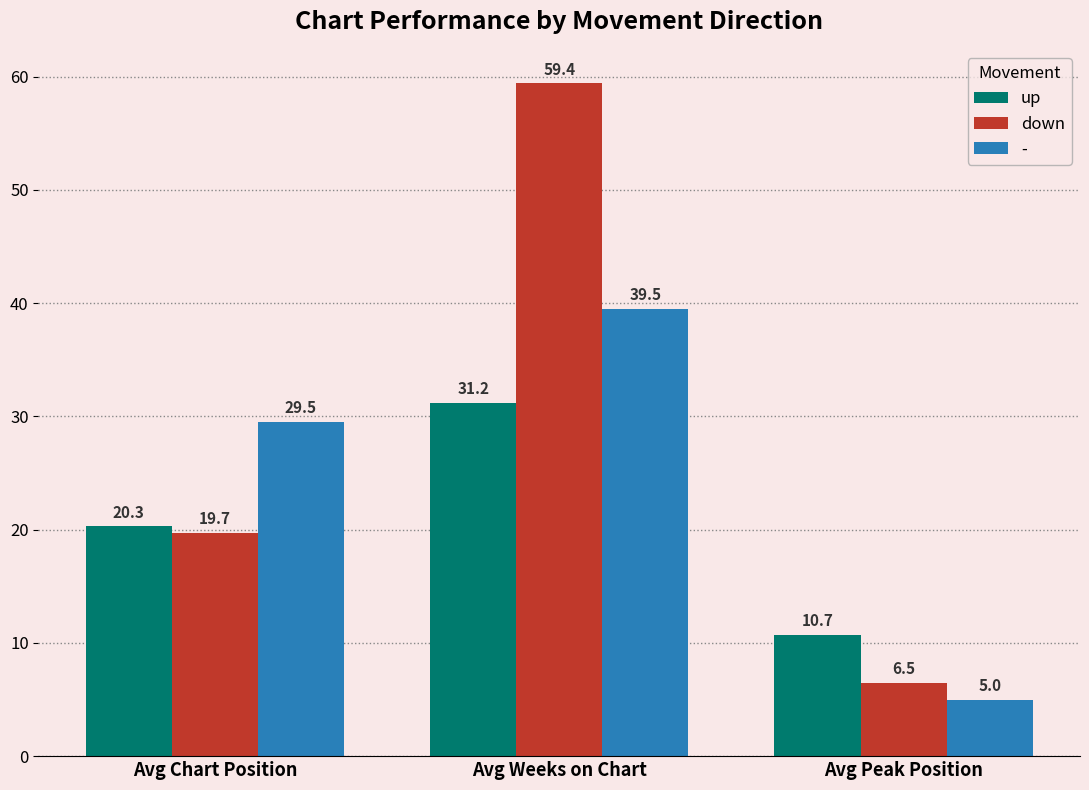

What is the difference between the highest and lowest values at Avg Weeks on Chart?

28.2